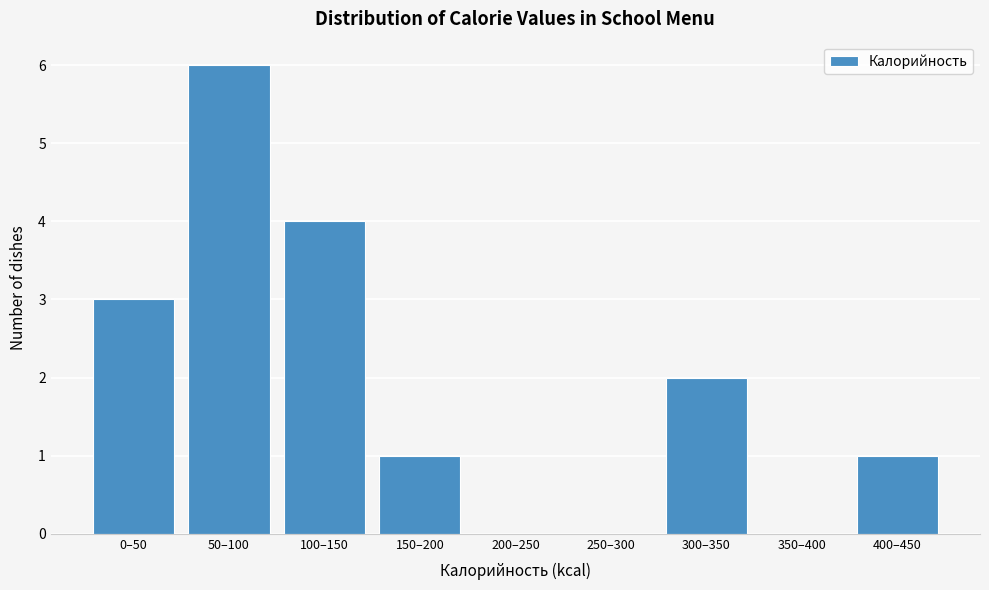

What is the maximum value shown in the chart?

6